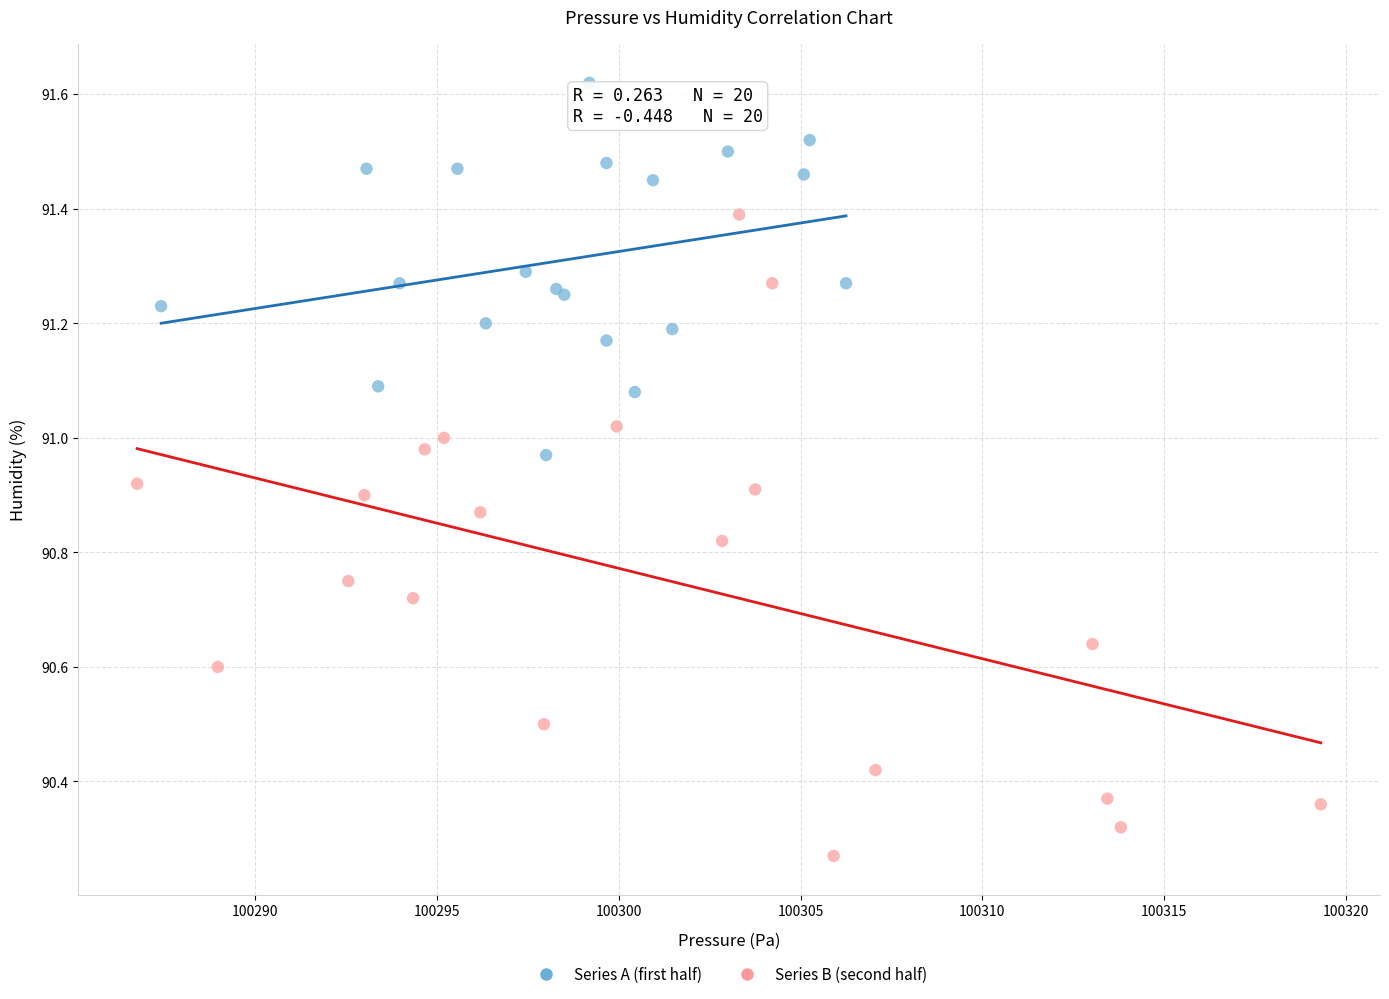

Which series has the widest spread of Y values?

Series B (second half)